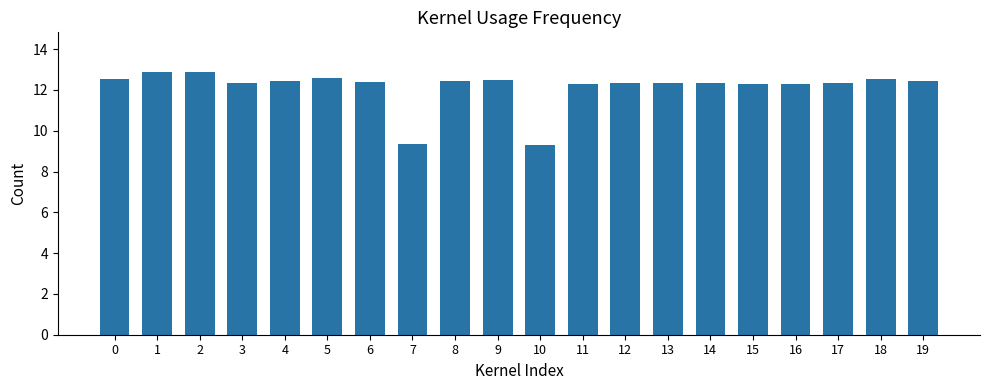

What is the value of the 3rd bar from the left?

12.9